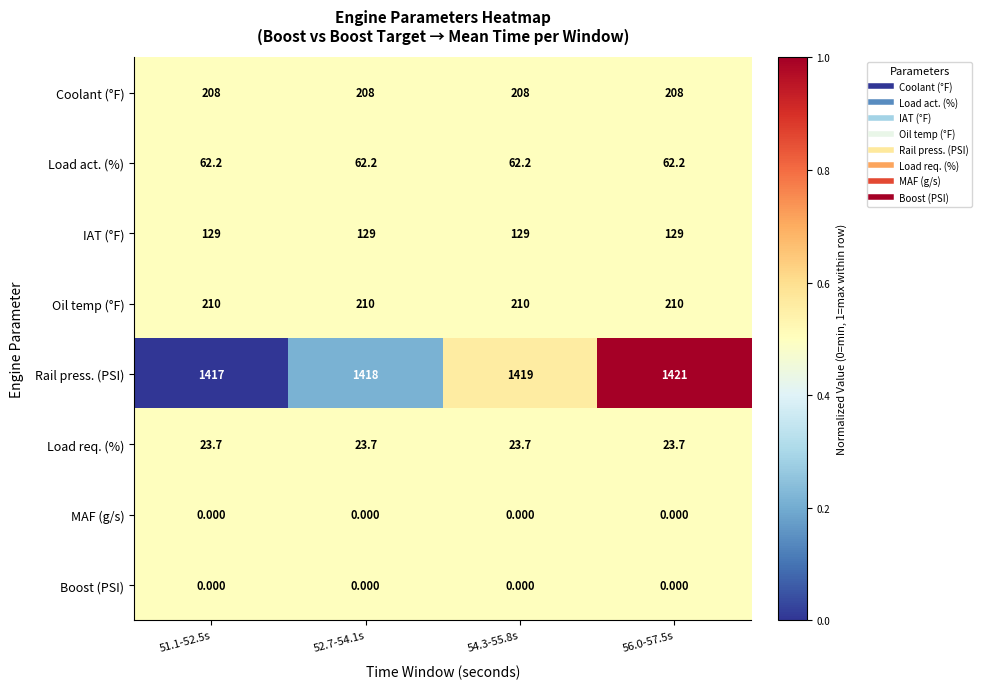

Which series has the largest total across all categories?

Rail press. (PSI)